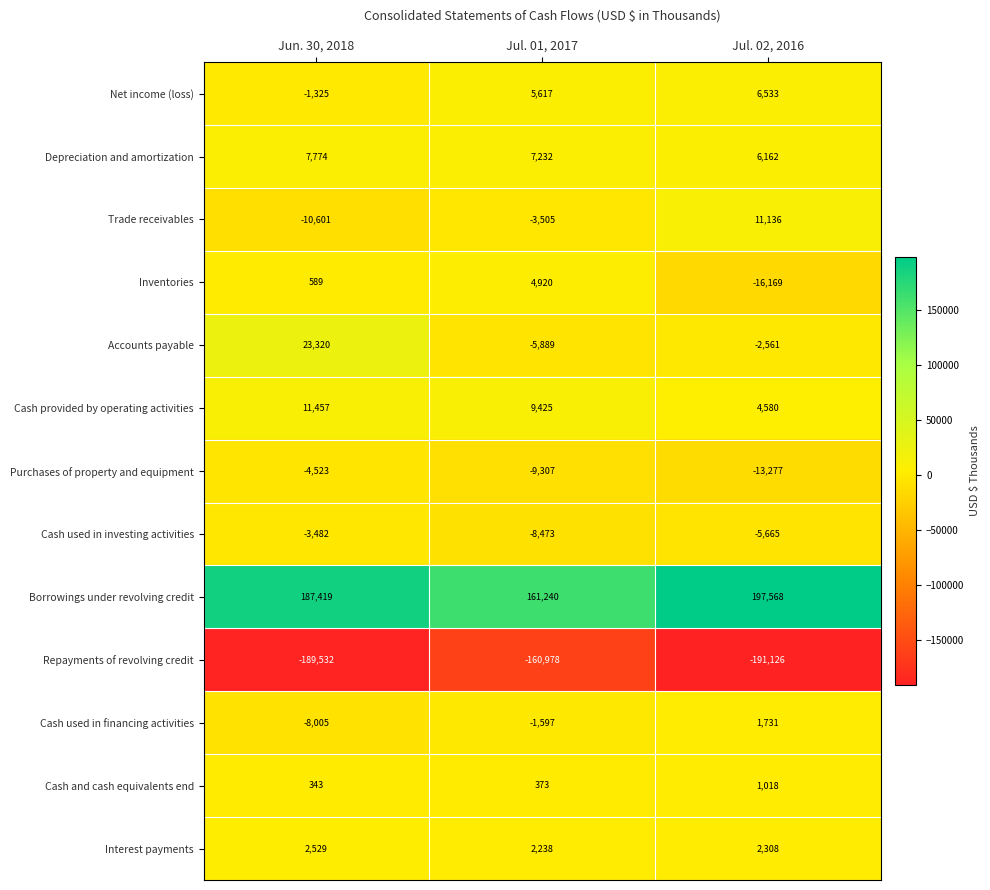

How many categories are shown in the chart?

3